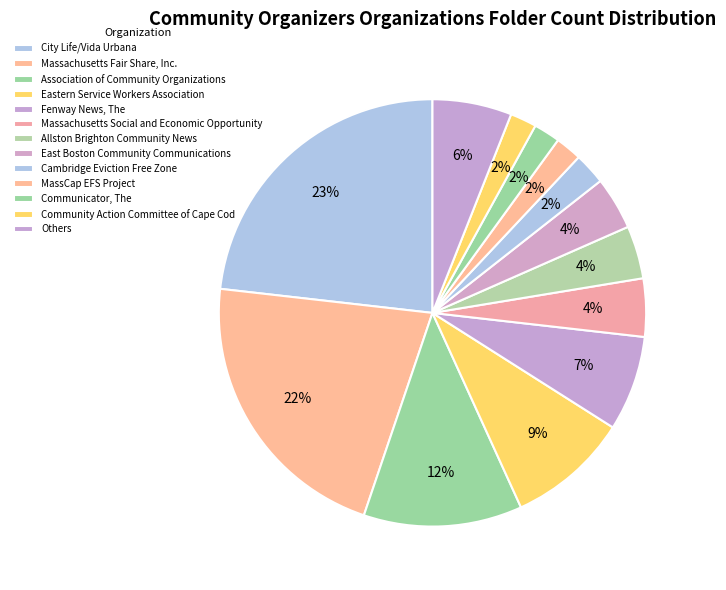

Count the number of slices in the pie.

13